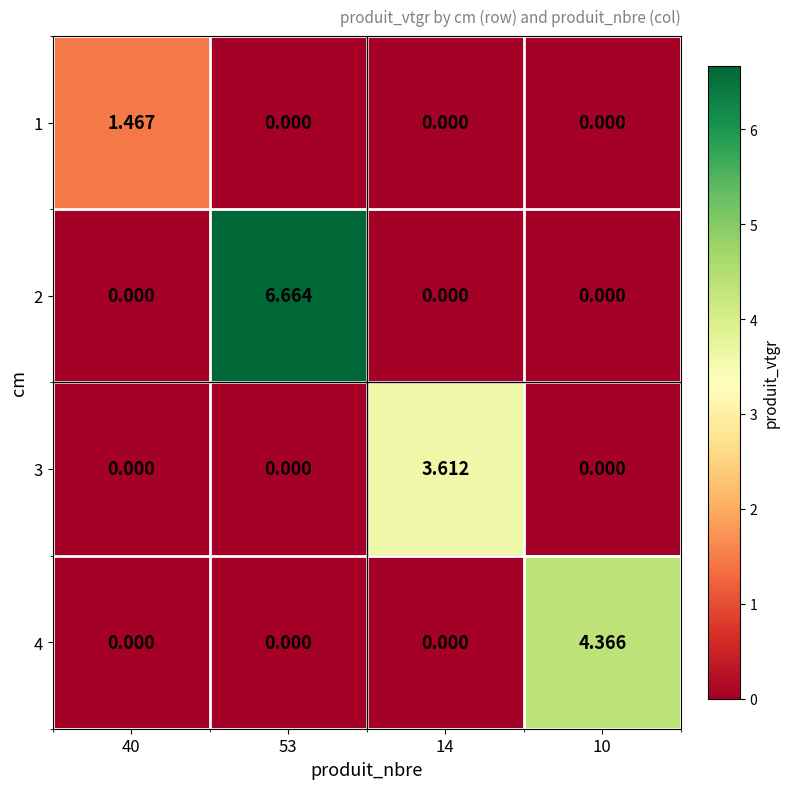

How many distinct data groups are displayed?

4